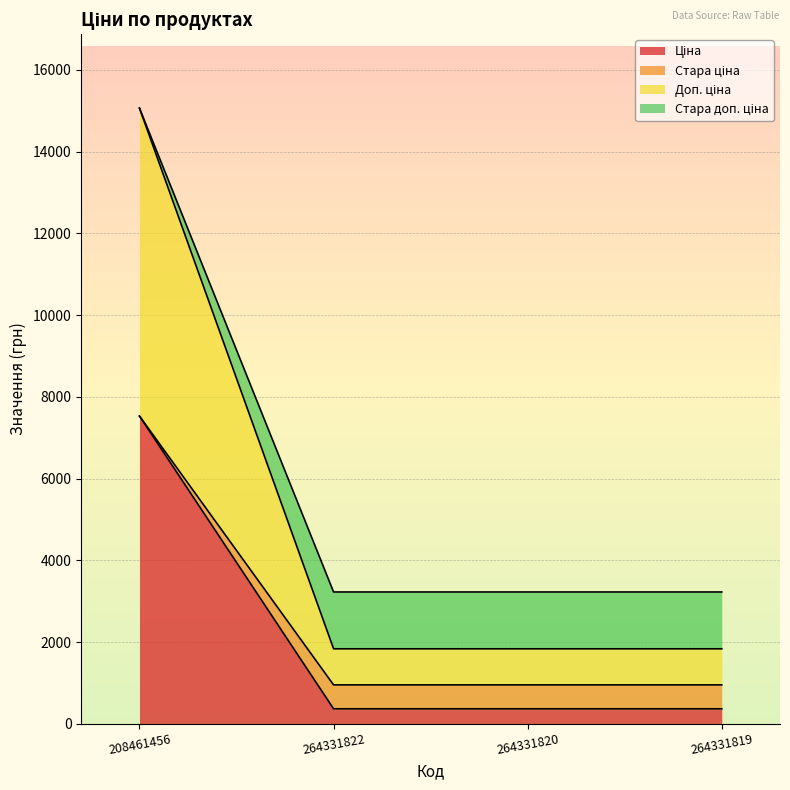

List the labels in order of Доп. ціна value, largest first.

208461456, 264331822, 264331820, 264331819